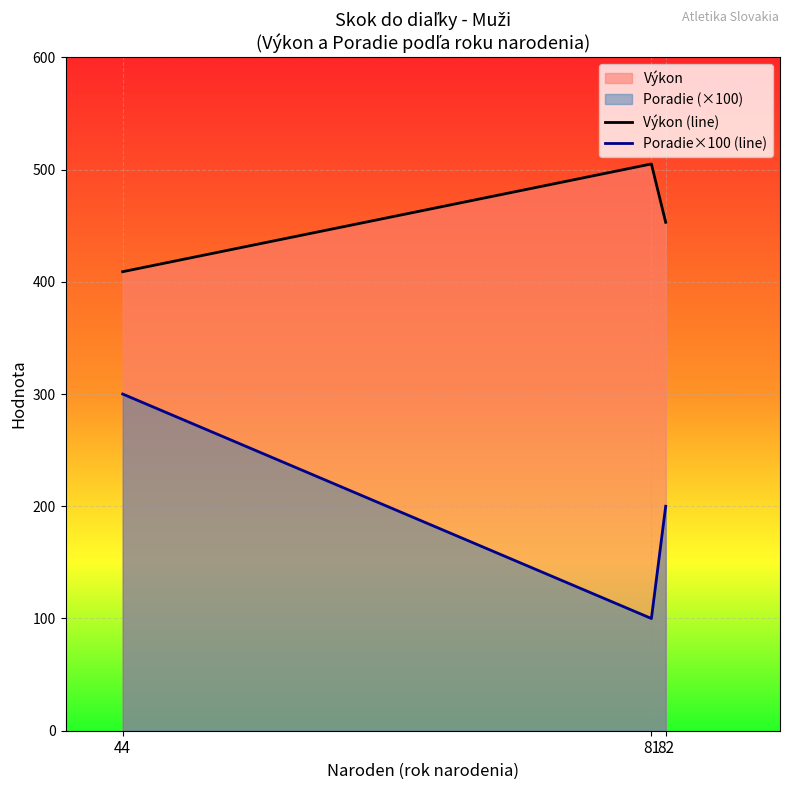

How many values in the Výkon (line) series are below 453?

1